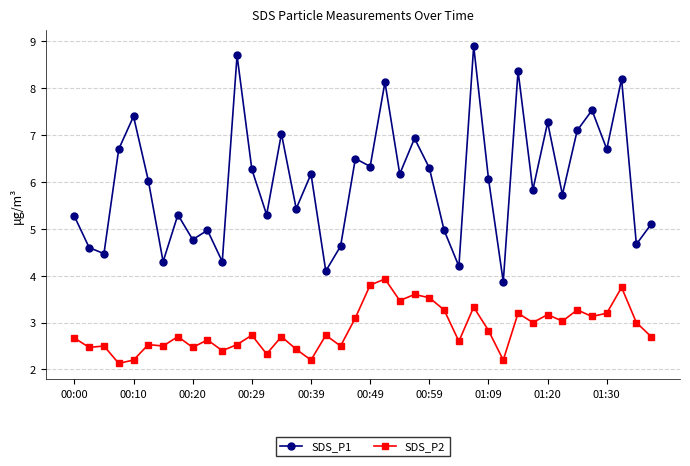

Which series has the largest total across all categories?

SDS_P1